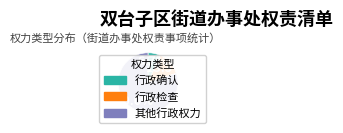

Rank the categories by value from highest to lowest.

其他行政权力, 行政检查, 行政确认